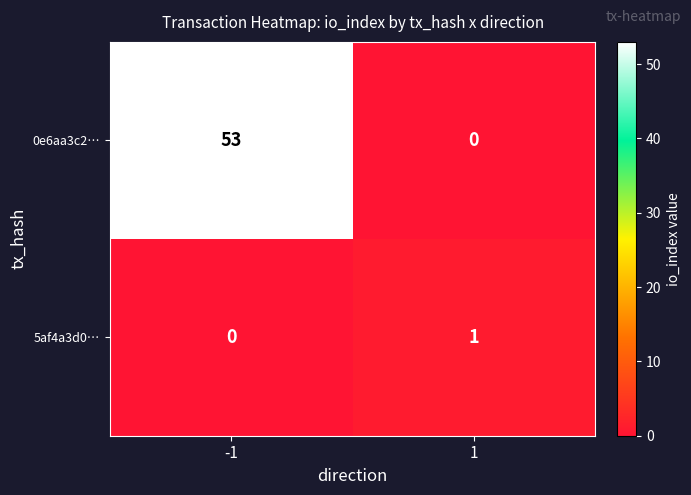

List the series in order of their peak value, highest first.

0e6aa3c2…, 5af4a3d0…